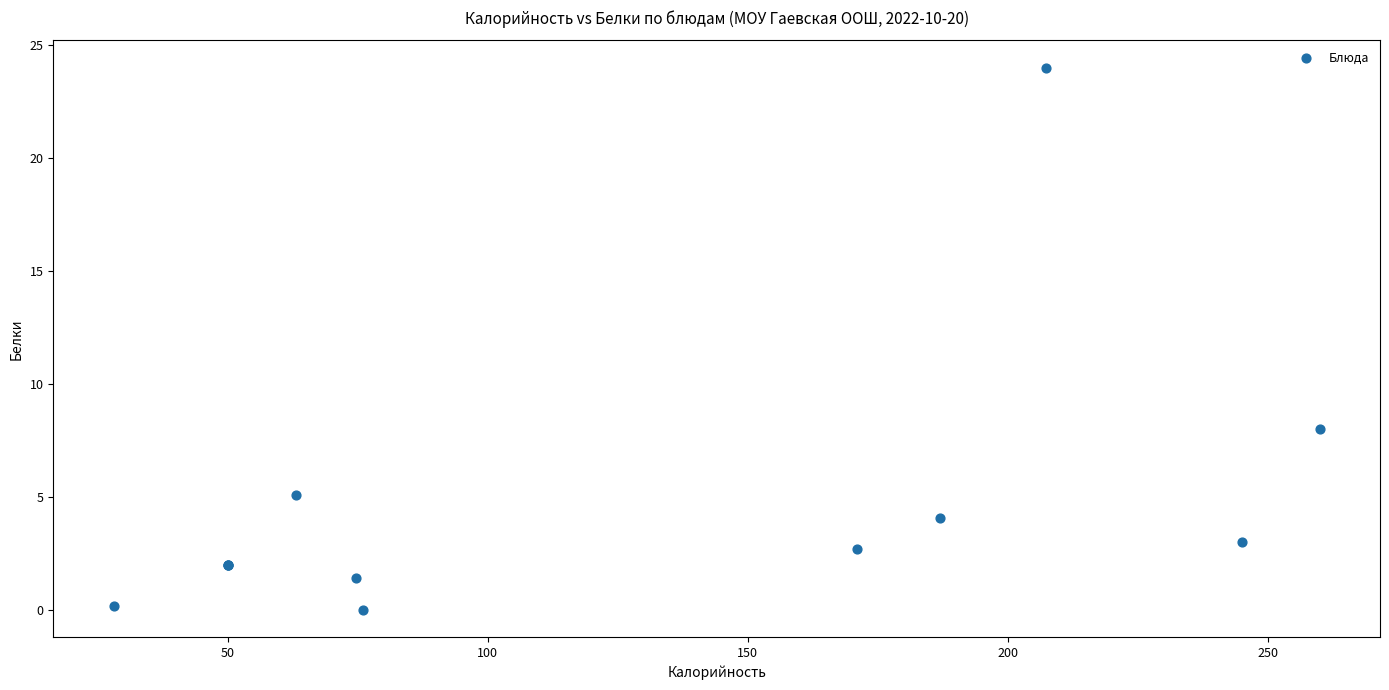

What Y value in the scatter plot is closest to 12?

8.0